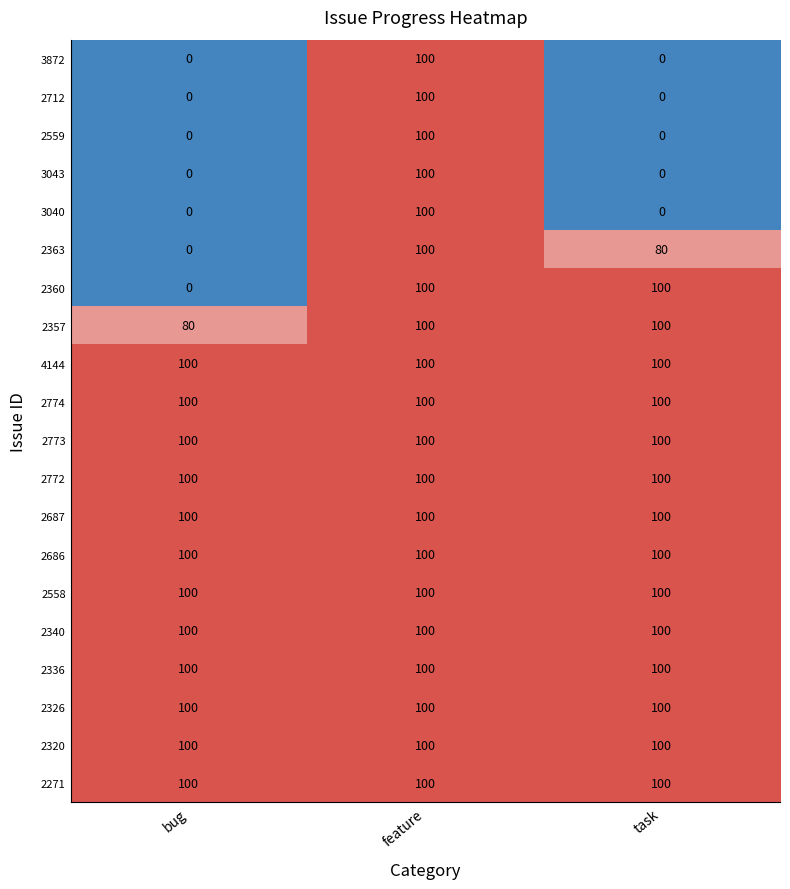

At how many categories does at least one series exceed 13?

3